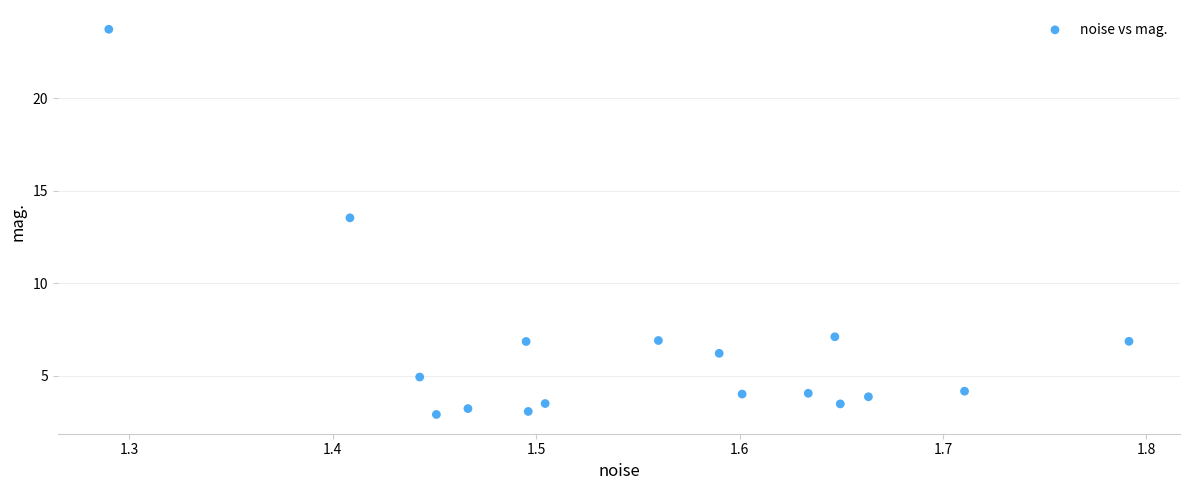

What Y value in the scatter plot is closest to 13?

13.5